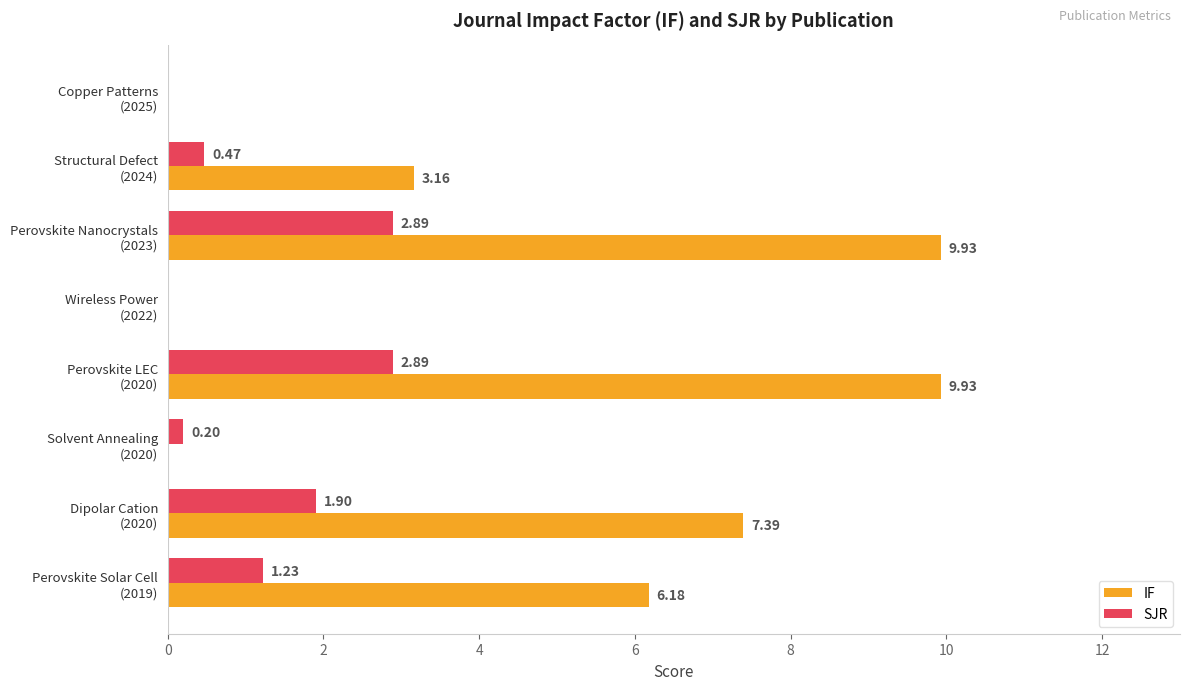

What is the sum of all SJR values?

9.6